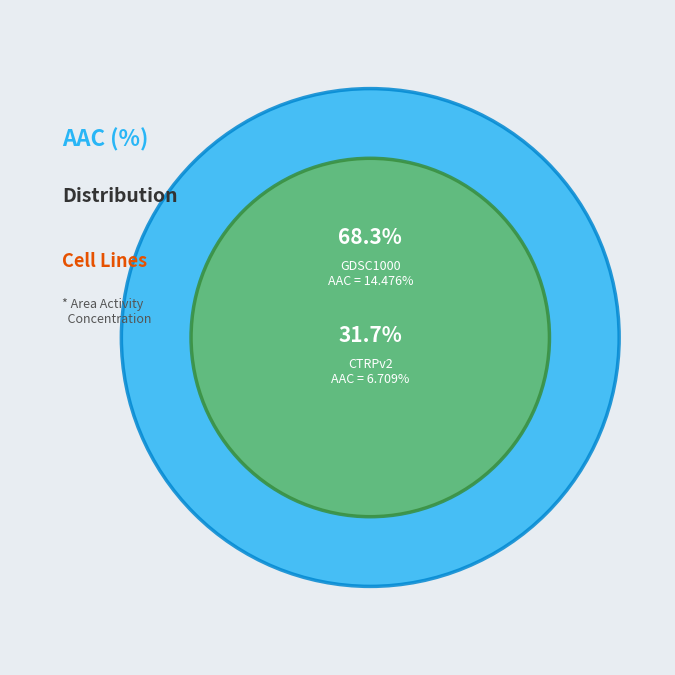

To the nearest percent, what is the difference between the largest and smallest slice percentages?

37%